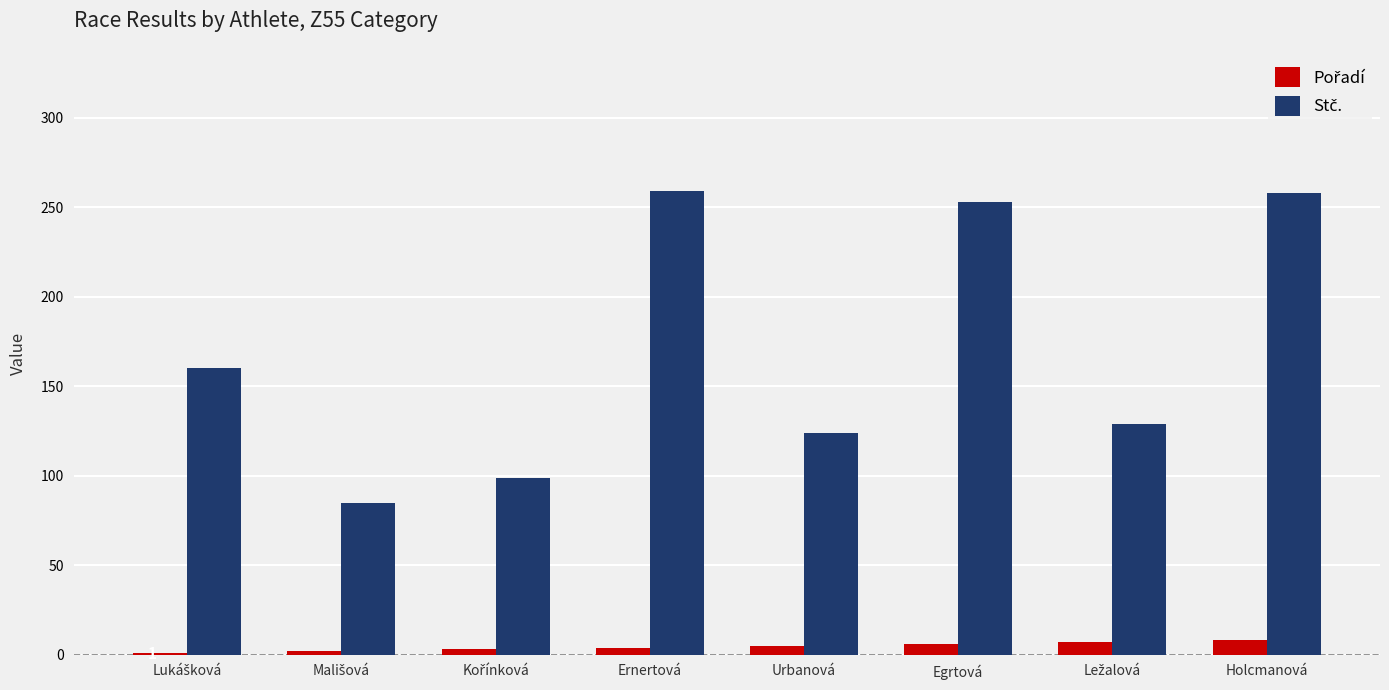

What is the greatest value displayed?

259